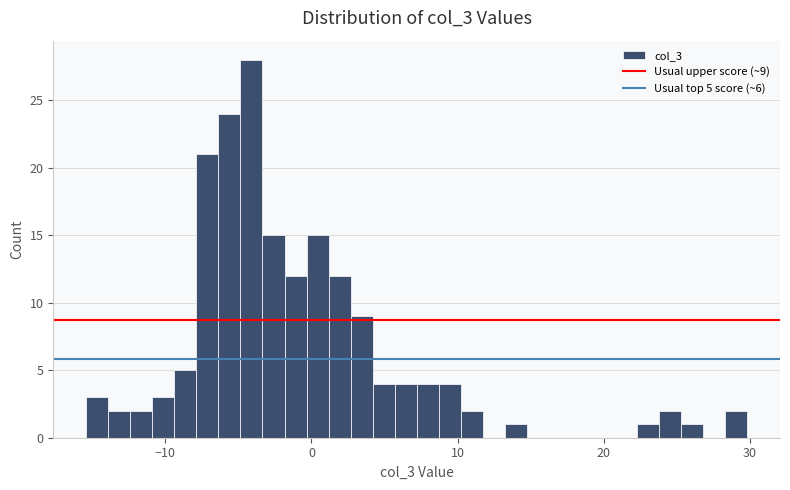

Read against the x-axis, roughly where is the centre of the tallest bar?

-4